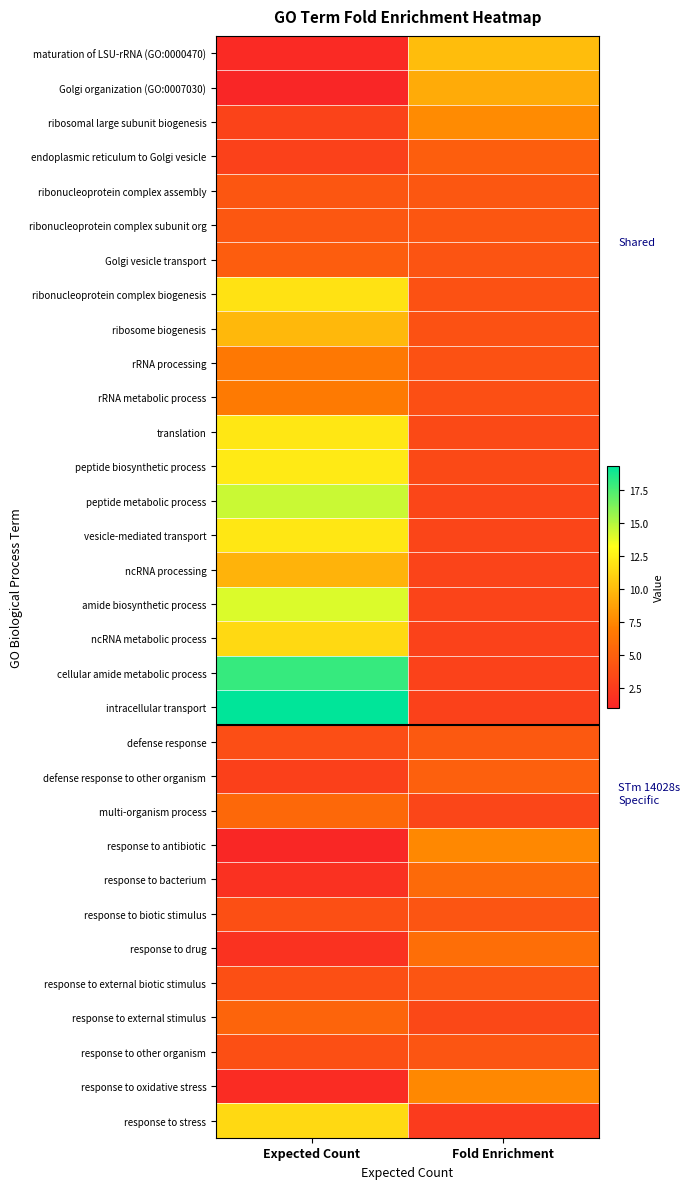

How many distinct data groups are displayed?

32